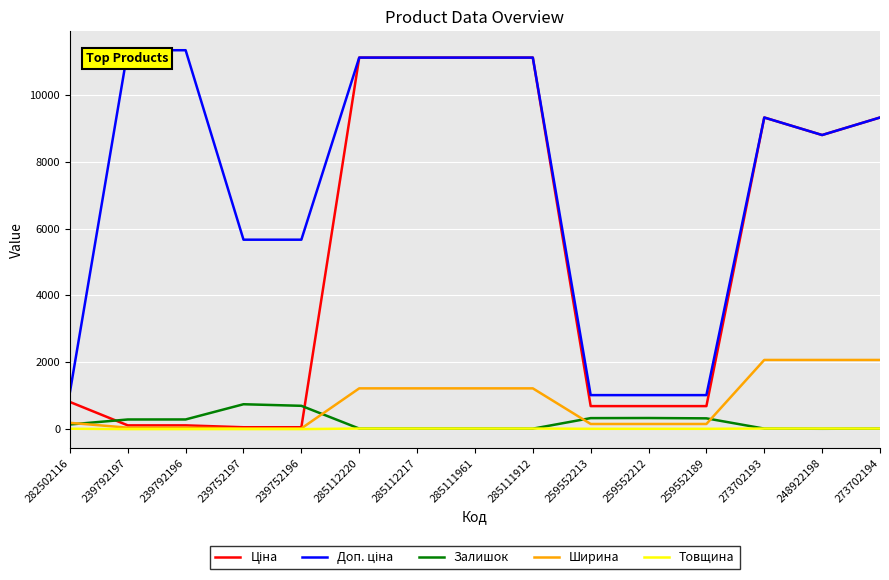

Is the value of Залишок at 239792196 greater than the value of Ширина at 239752196?

Yes